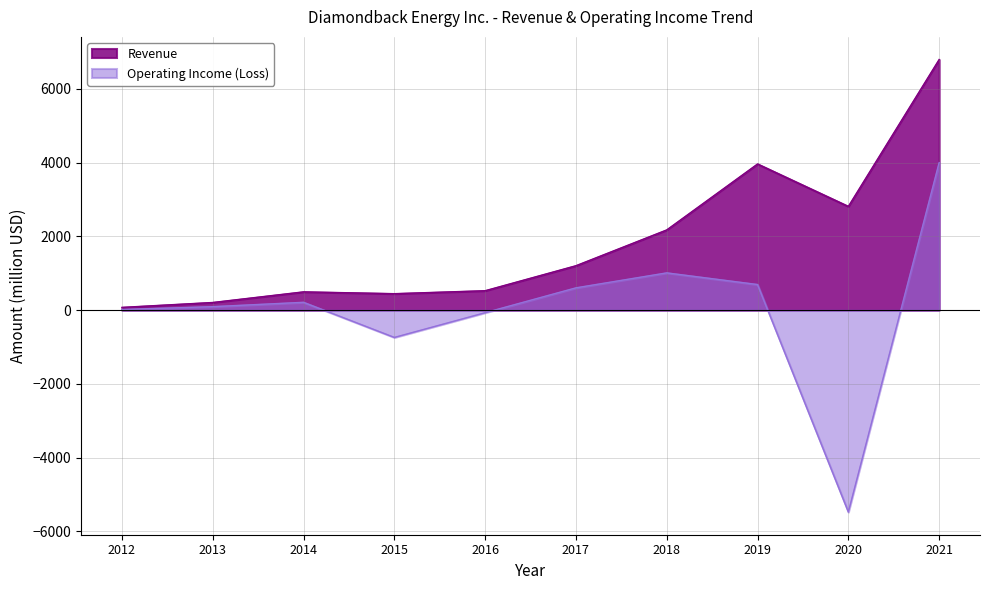

At which label is Revenue closest to 3436?

2019